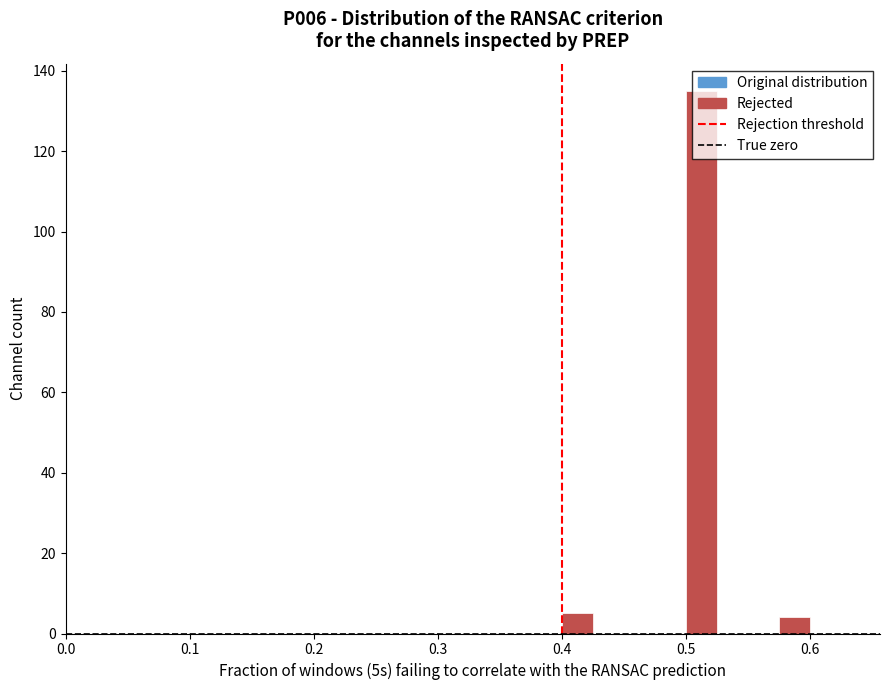

Read against the x-axis, roughly where is the centre of the tallest bar?

0.51